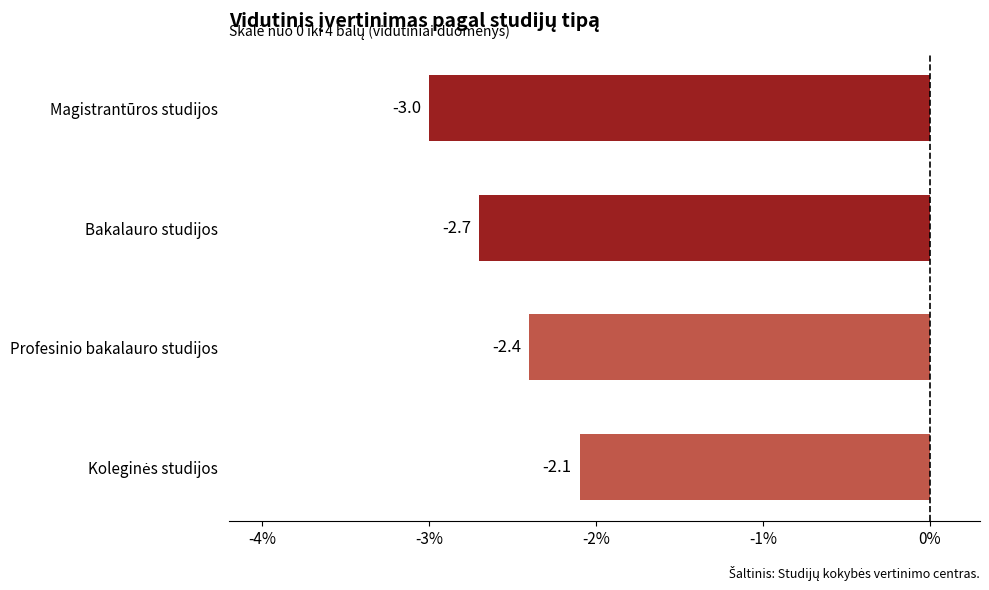

Reading bottom to top, extract all data points from this chart.

-2.1	-2.4	-2.7	-3.0